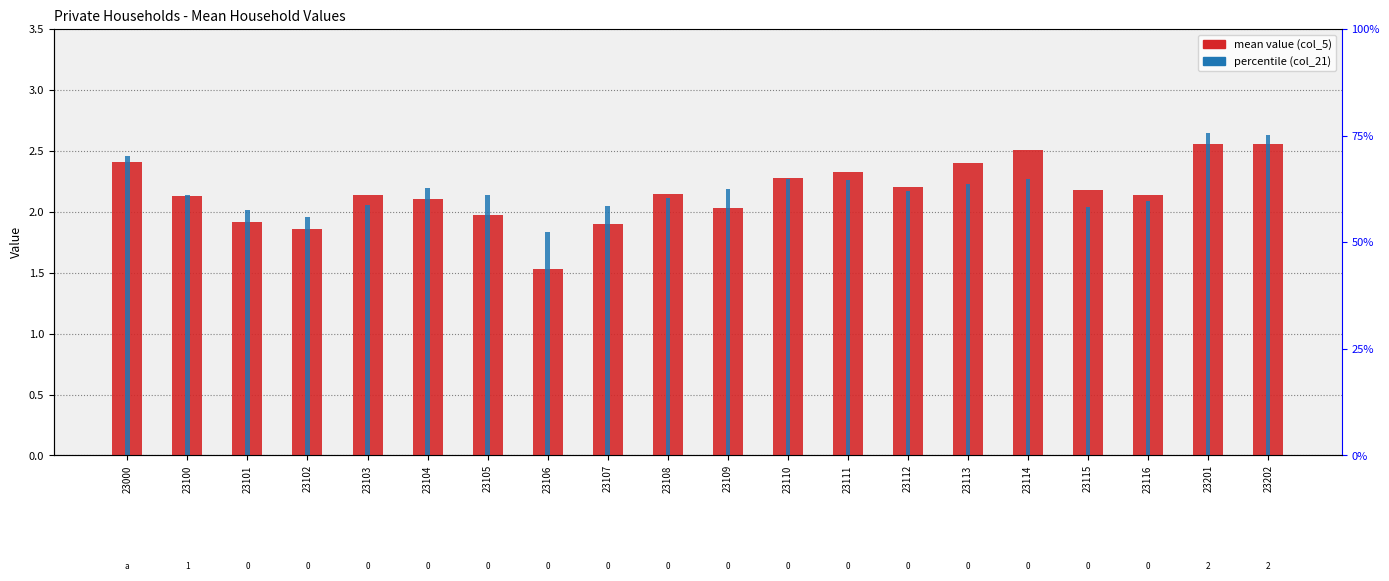

The value of col_21 (percentile) at 23113 is 3.8. True or false?

False